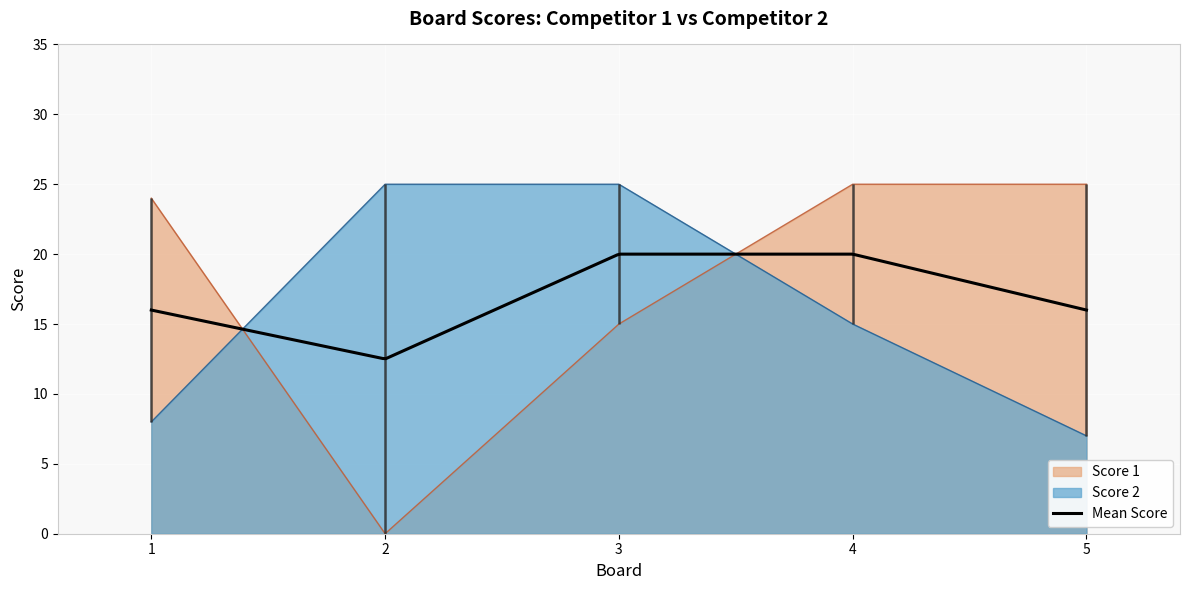

Rank the series by their average value, from lowest to highest.

Score 2, Score 1